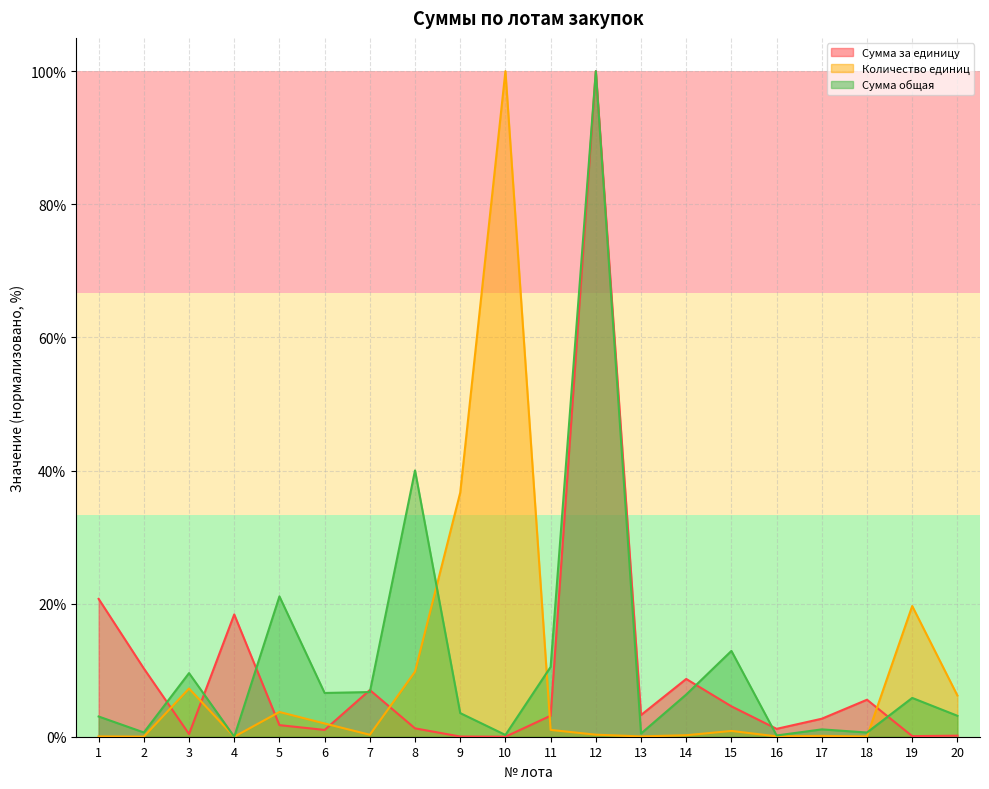

Where does the Сумма за единицу series first go above 3?

1